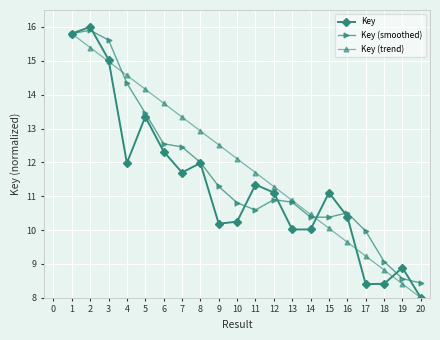

The Key (trend) series shows 4.1 at 18. True or false?

False